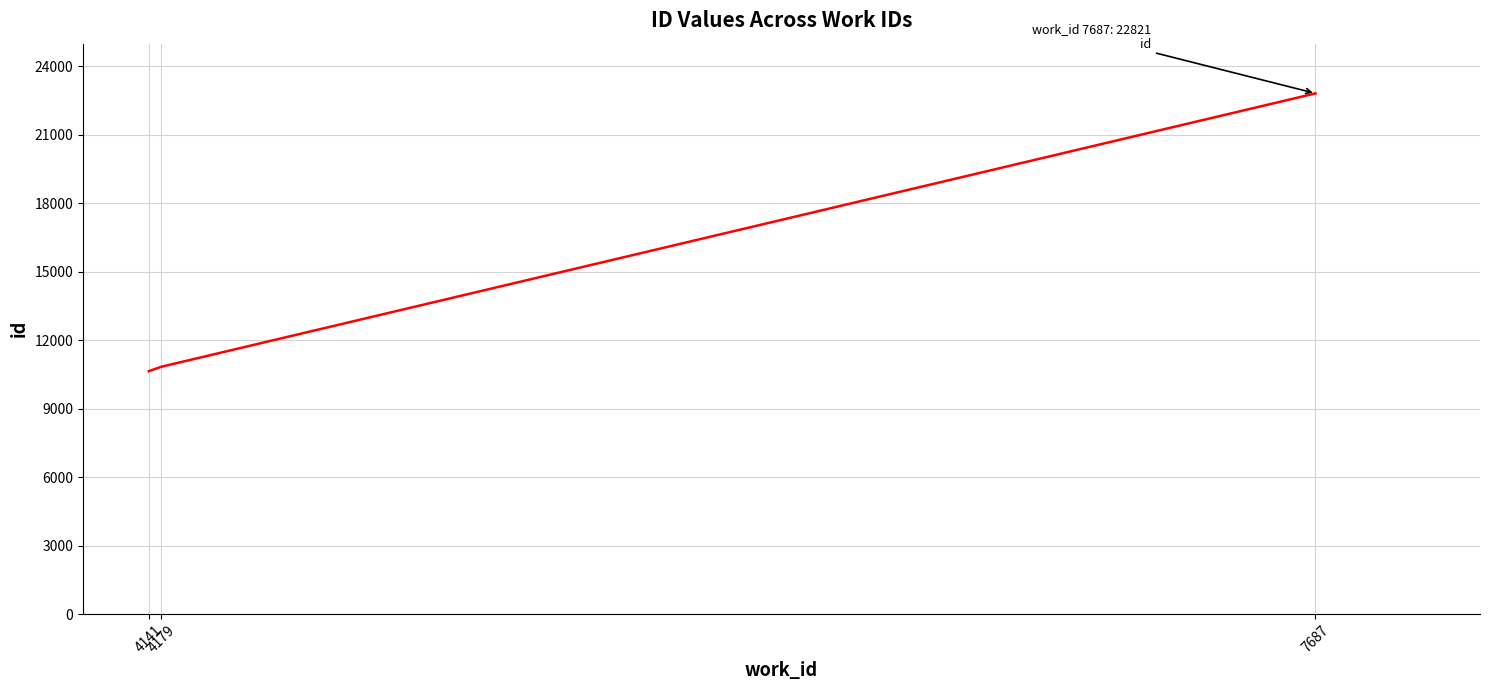

What is the sum of the values at 7687 and 4179?

33661